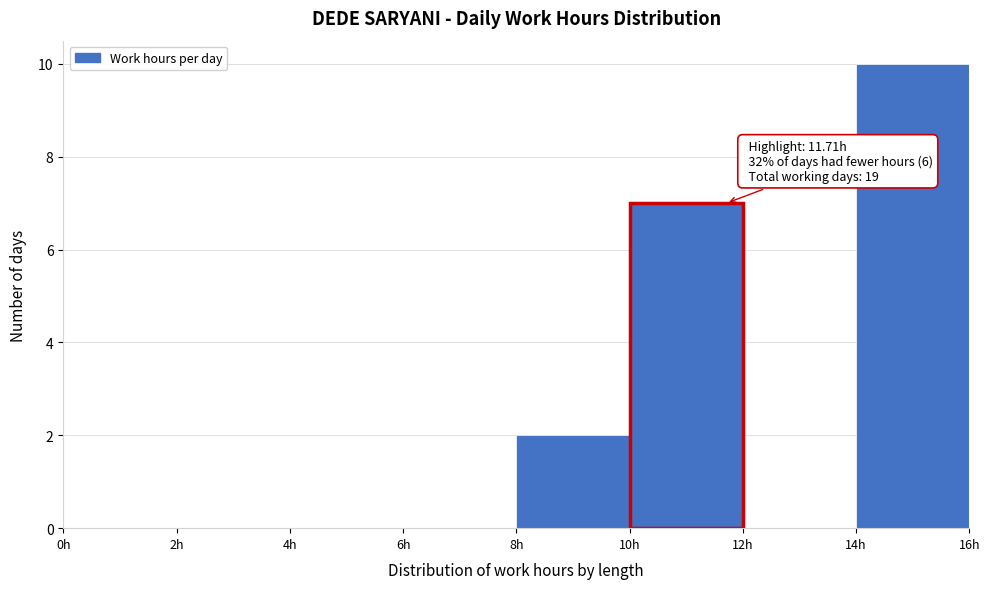

Which range on the x-axis has the tallest bar?

14 to 16